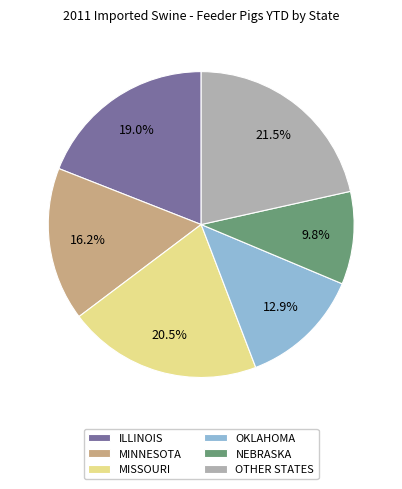

How much of the chart is everything except OTHER STATES?

78.5%